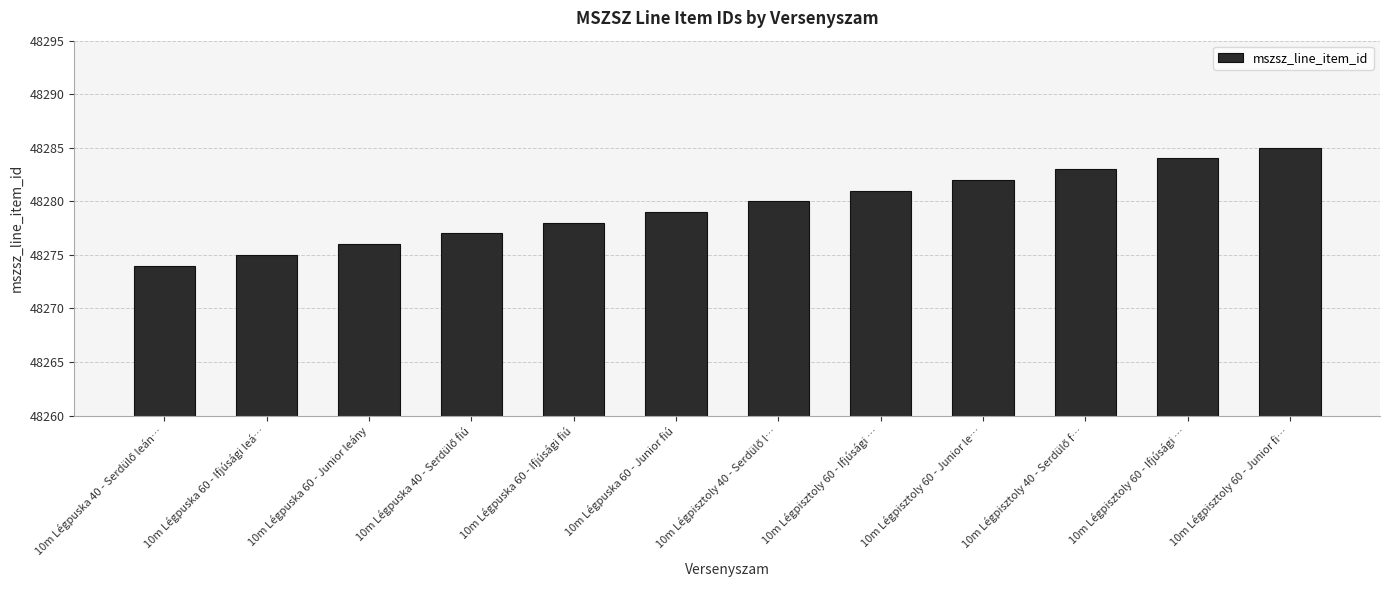

What is the label of the 10th bar from the left?

10m Légpisztoly 40 - Serdülő f…